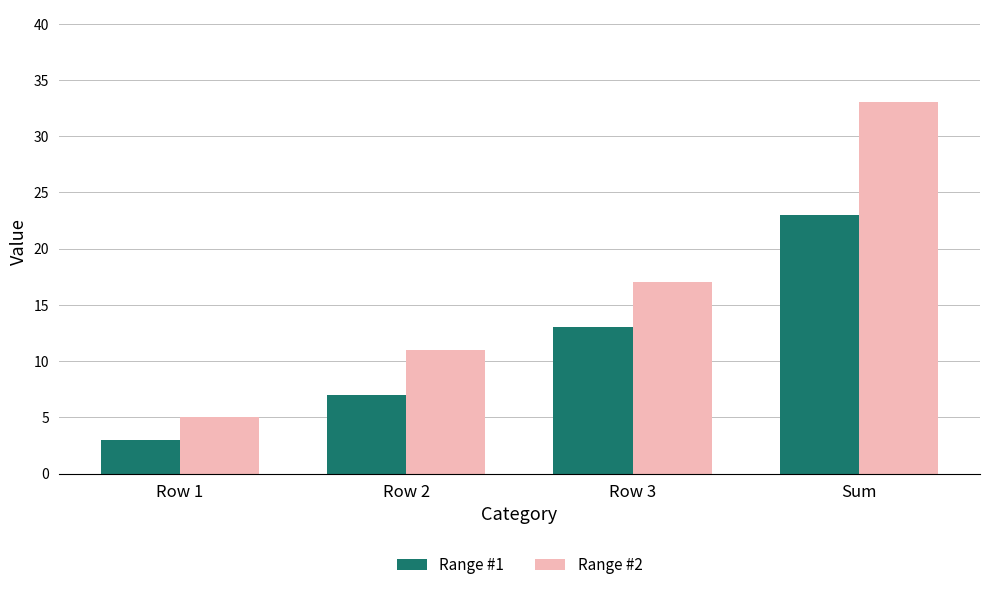

Reading right to left, extract all data points from this chart.

Range #1: 23	13	7	3
Range #2: 33	17	11	5